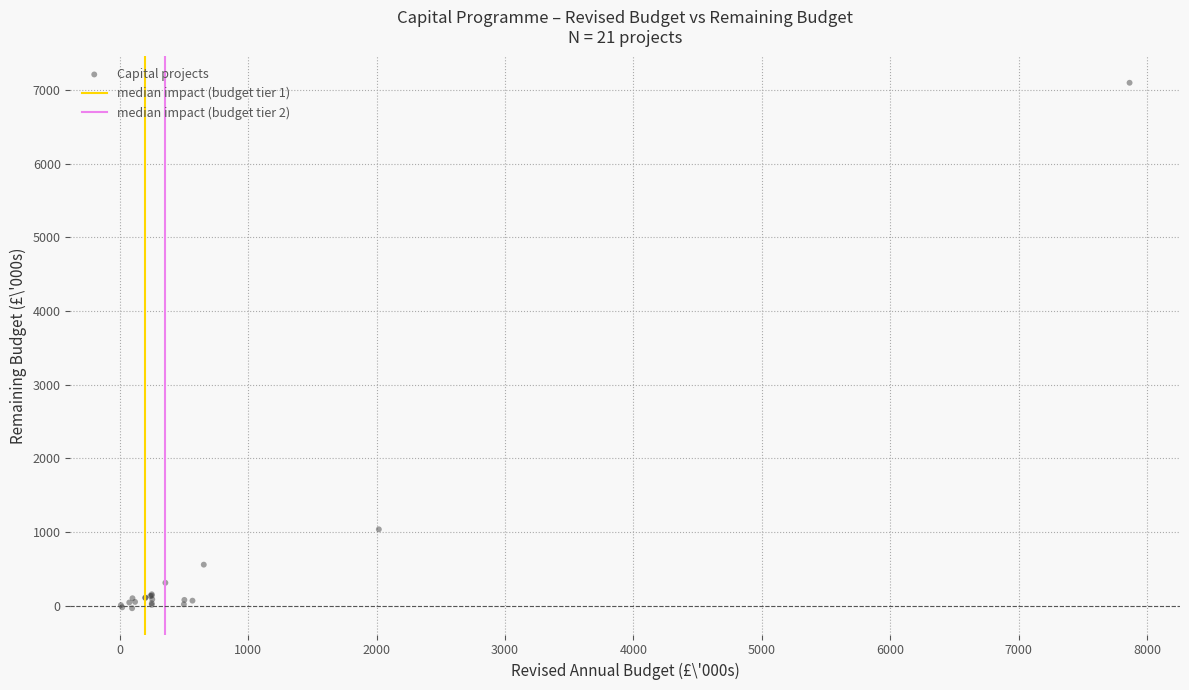

What Y value in the scatter plot is closest to 3531?

1035.8